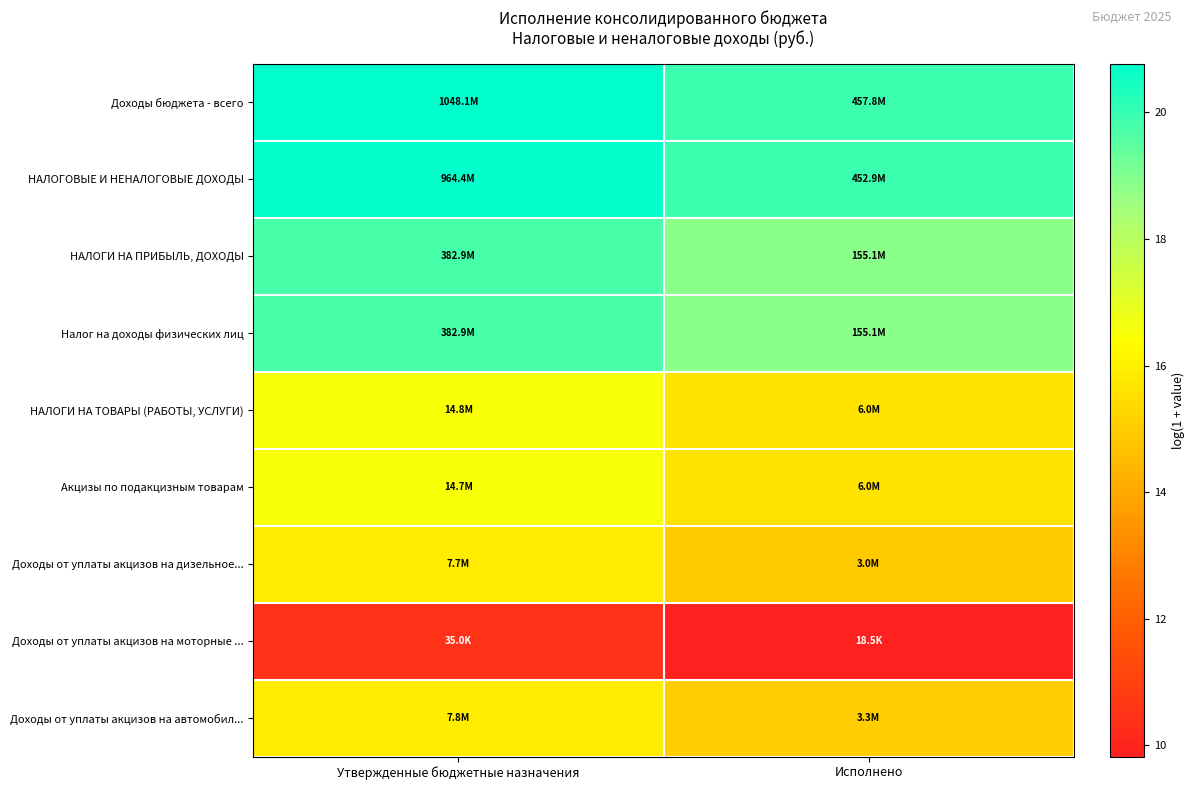

What is the maximum value shown in the chart?

20.8